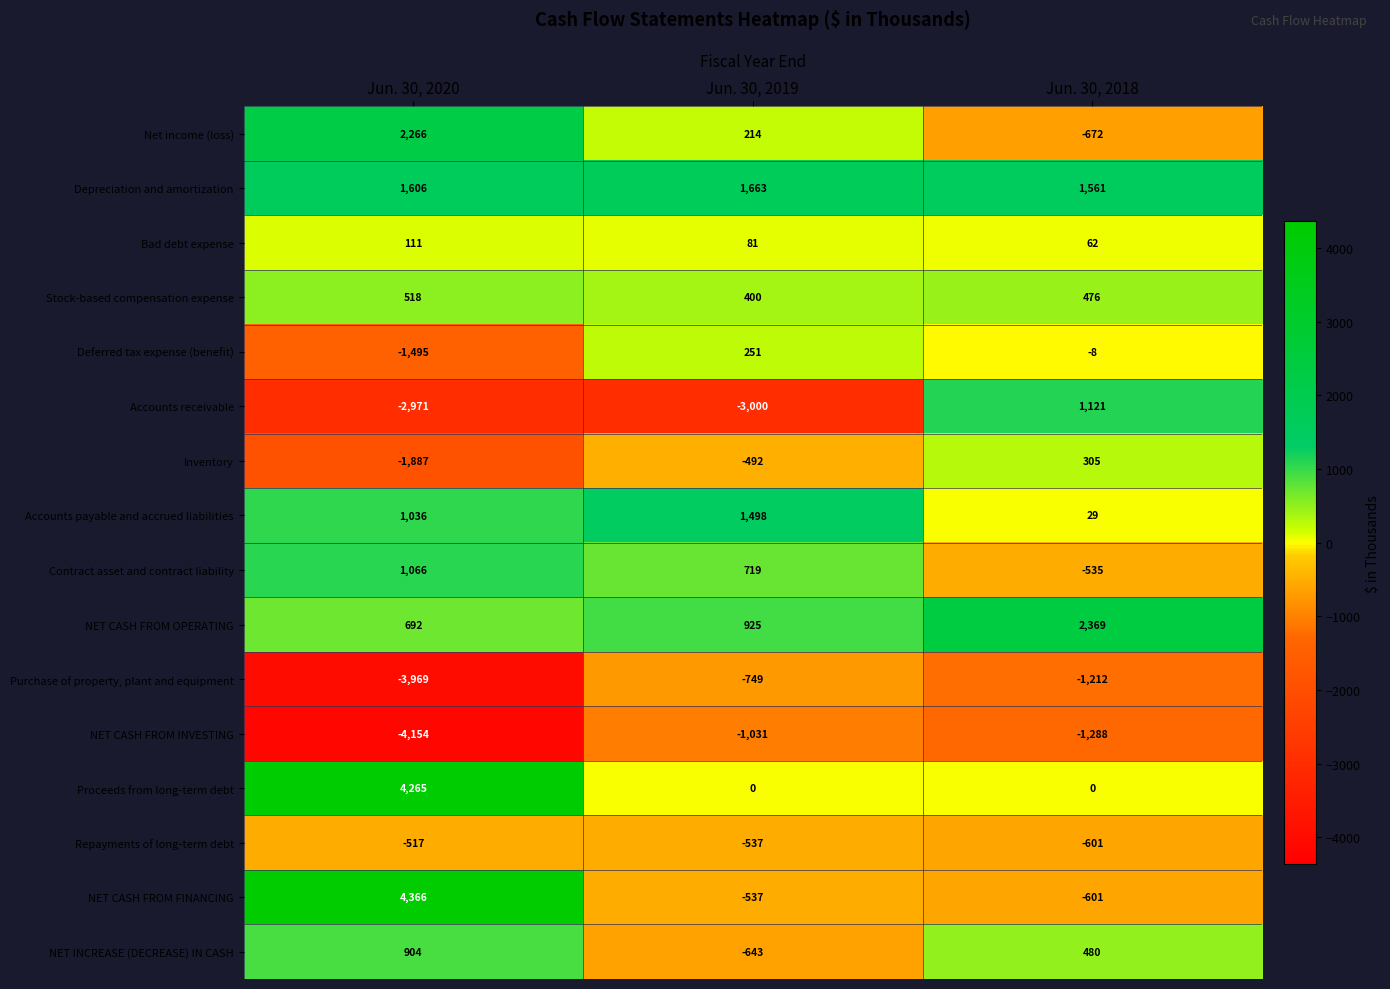

What is the maximum value shown in the chart?

4366